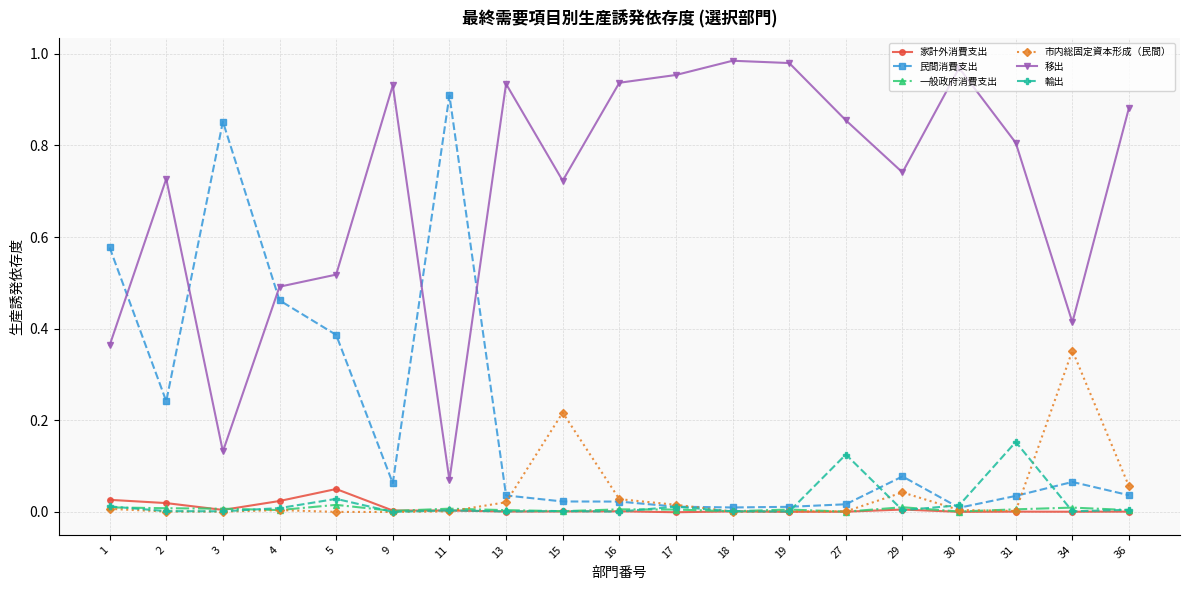

How many categories are shown in the chart?

19